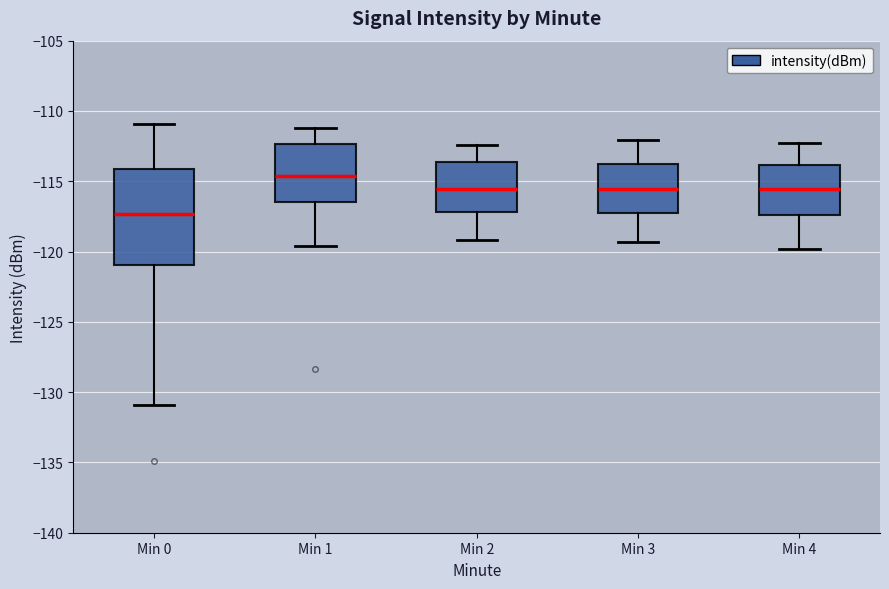

Which box's median line is the highest?

Min 1